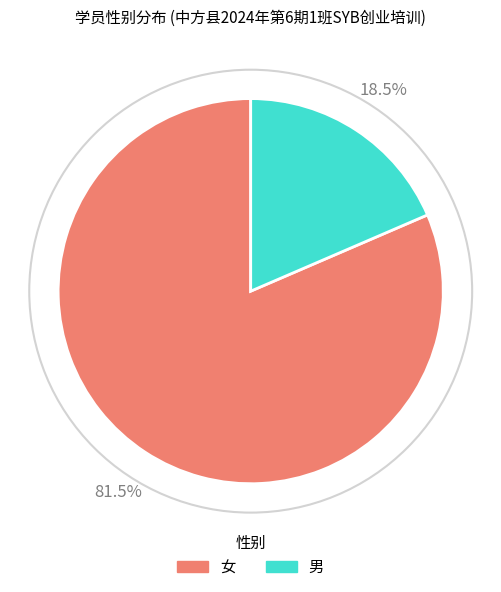

Is it true that 女 is 69% of the pie?

False